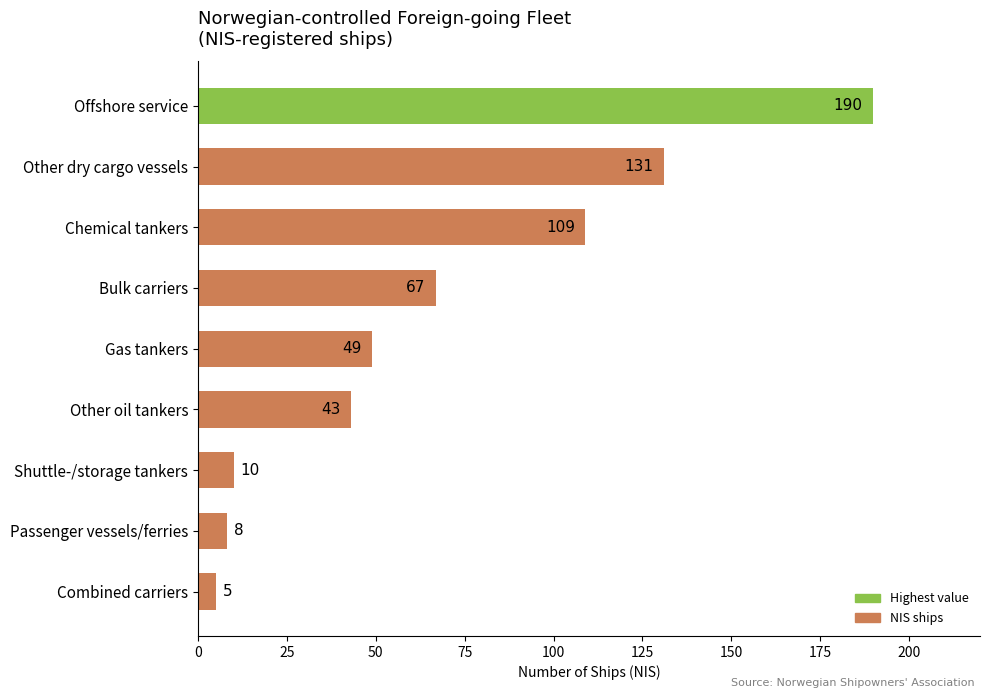

What is the approximate value at Bulk carriers, to the nearest 50?

50